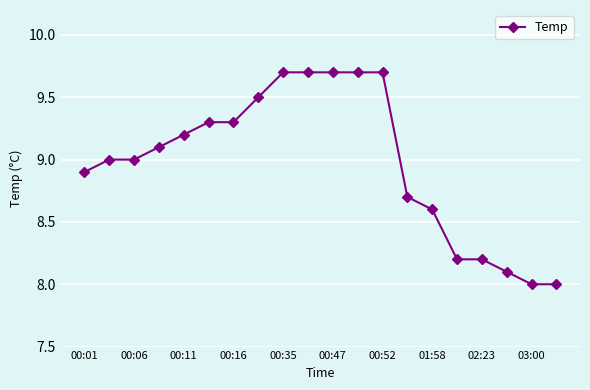

What is the minimum value shown in the chart?

8.0